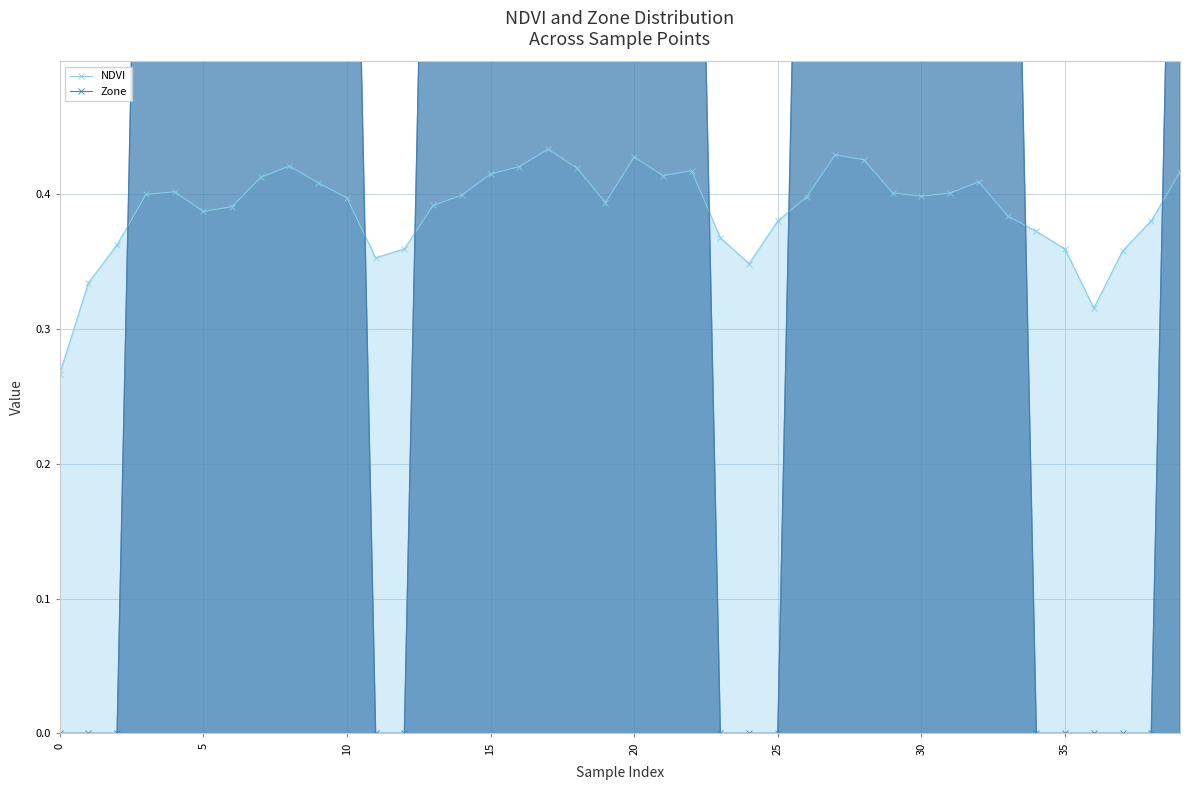

How many times do NDVI and Zone cross each other?

7